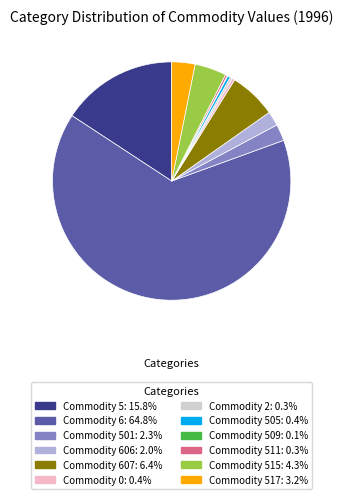

Approximately how many times larger is the value at Commodity 511: 0.3% compared to Commodity 505: 0.4%?

0.7